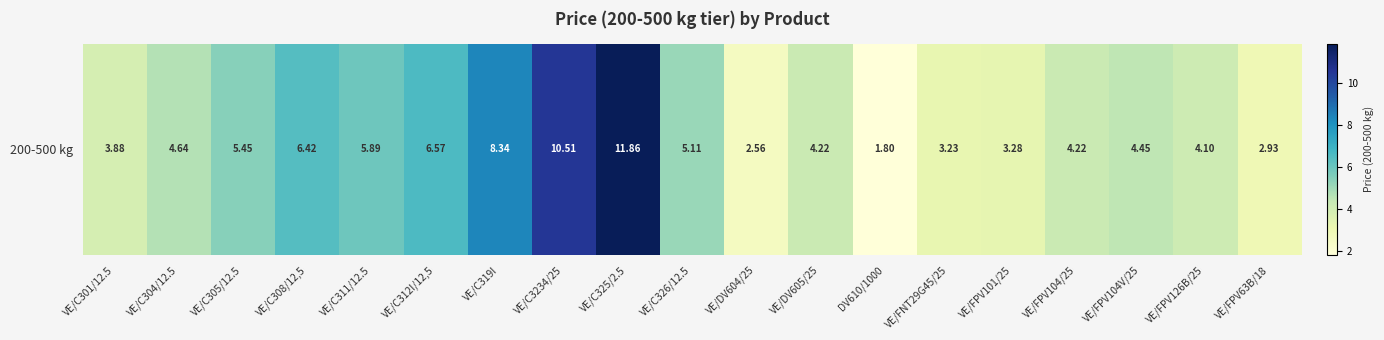

Reading left to right, what are all the values shown in this chart?

3.9	4.6	5.5	6.4	5.9	6.6	8.3	10.5	11.9	5.1	2.6	4.2	1.8	3.2	3.3	4.2	4.4	4.1	2.9